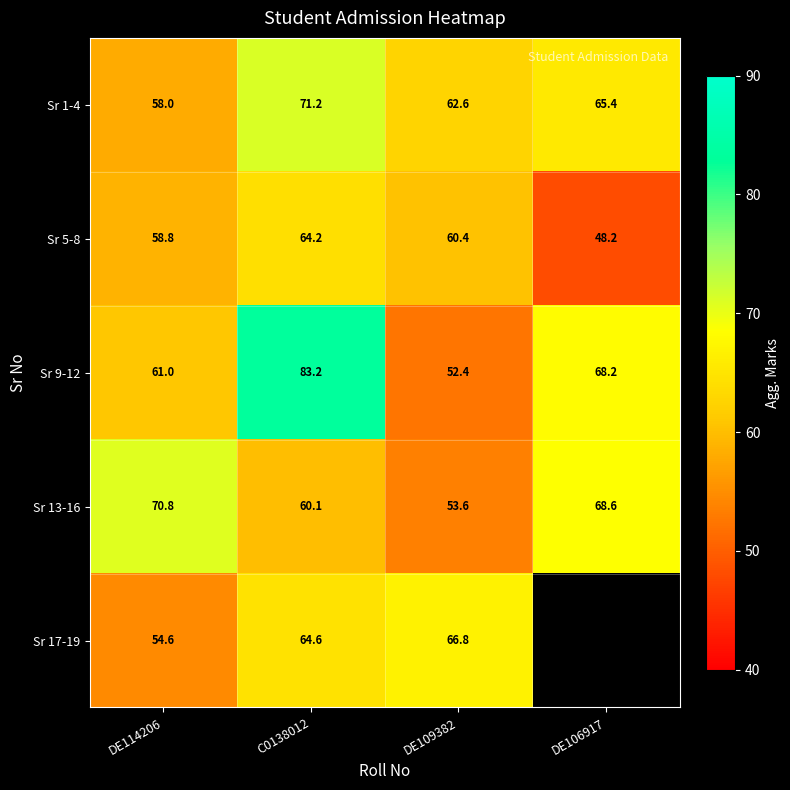

What is the difference between the highest and lowest values at DE109382?

14.4